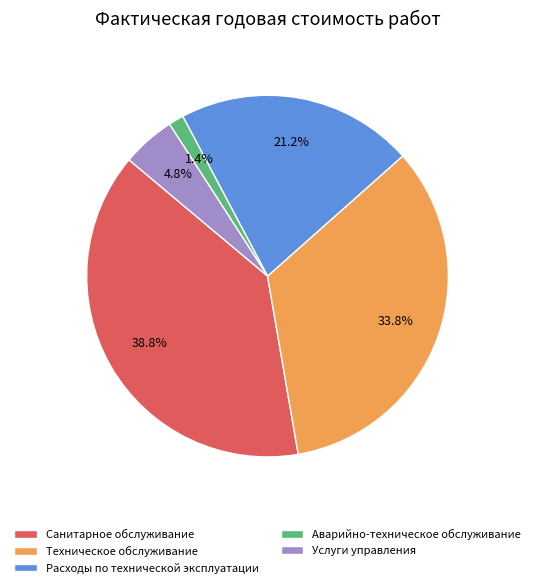

Between Расходы по технической эксплуатации and Техническое обслуживание, which is larger?

Техническое обслуживание